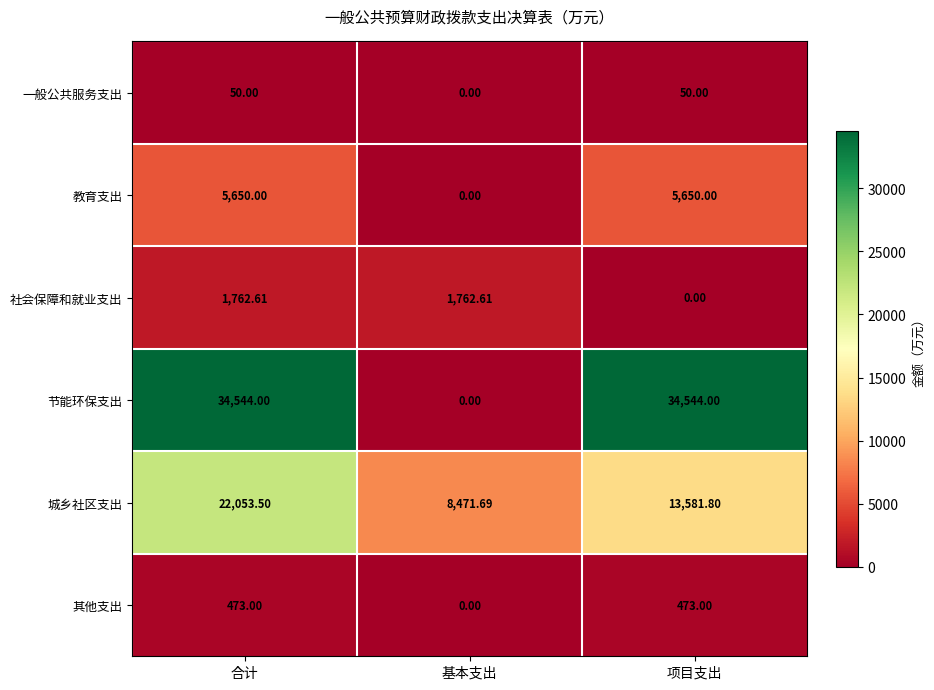

At which label is 其他支出 closest to 236?

基本支出